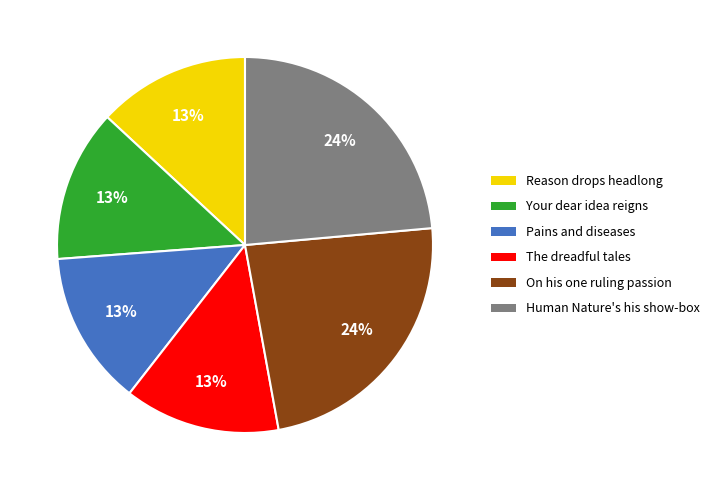

How many segments does this pie chart have?

6